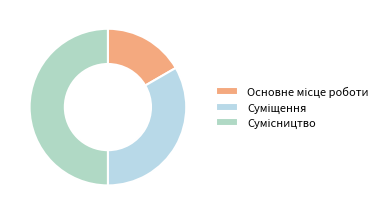

Is it true that Основне місце роботи is 6% of the pie?

False